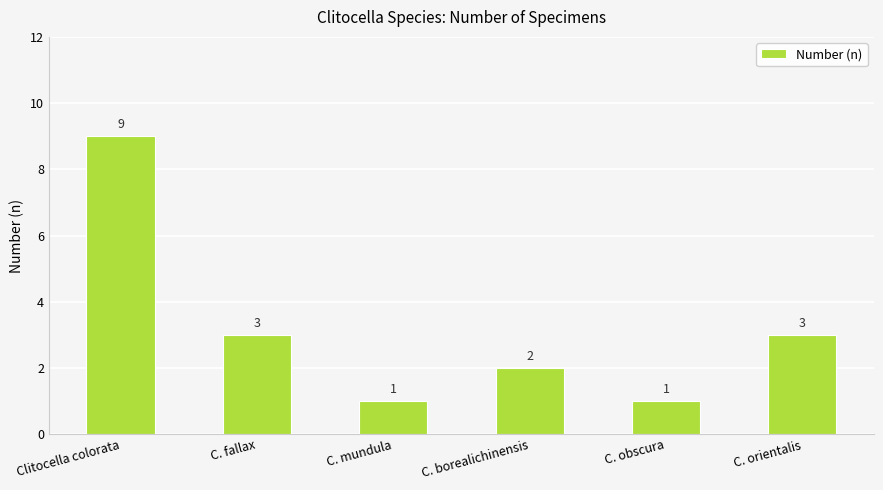

Between C. obscura and Clitocella colorata, which is larger?

Clitocella colorata